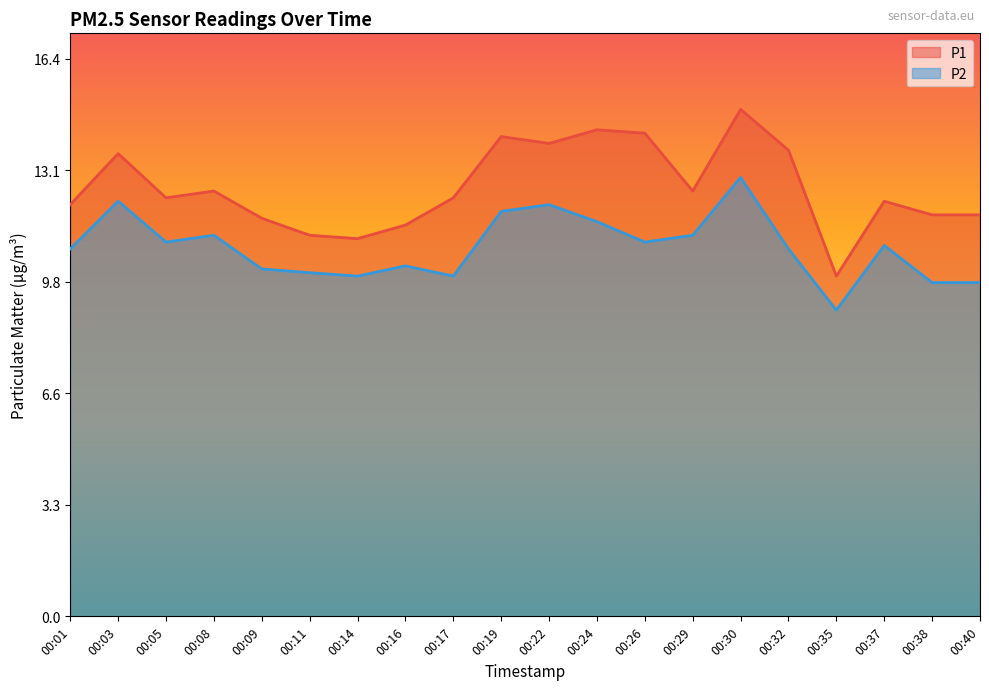

Which category has the highest value in the P2 series?

00:30